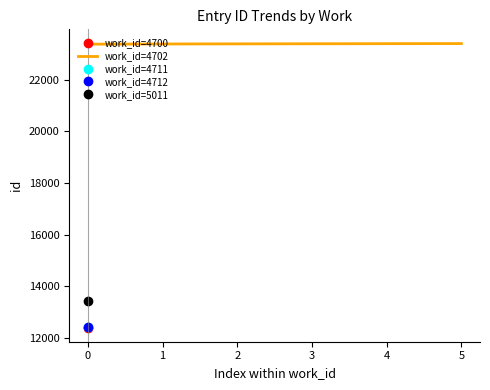

True or false: work_id has a value of 2308 at 12429.

False